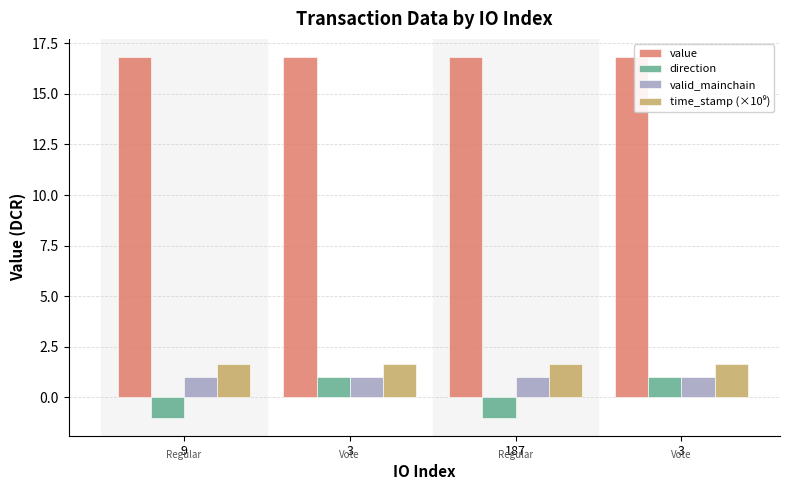

Reading left to right, what are all the values shown in this chart?

value: 16.8	16.8	16.8	16.8
direction: -1.0	1.0	-1.0	1.0
valid_mainchain: 1.0	1.0	1.0	1.0
time_stamp (×10⁹): 1.7	1.7	1.7	1.7